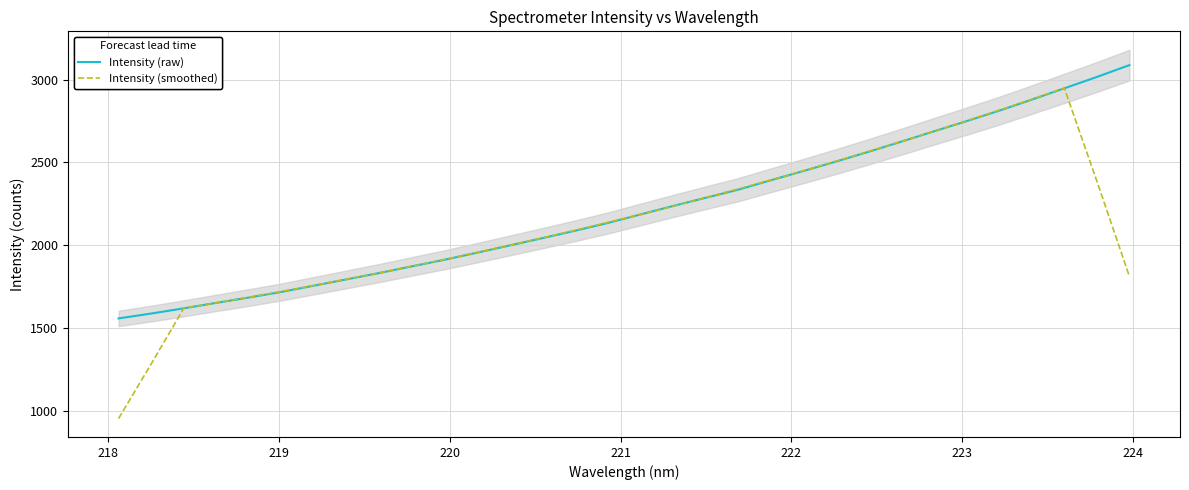

At how many categories does at least one series exceed 2908?

3